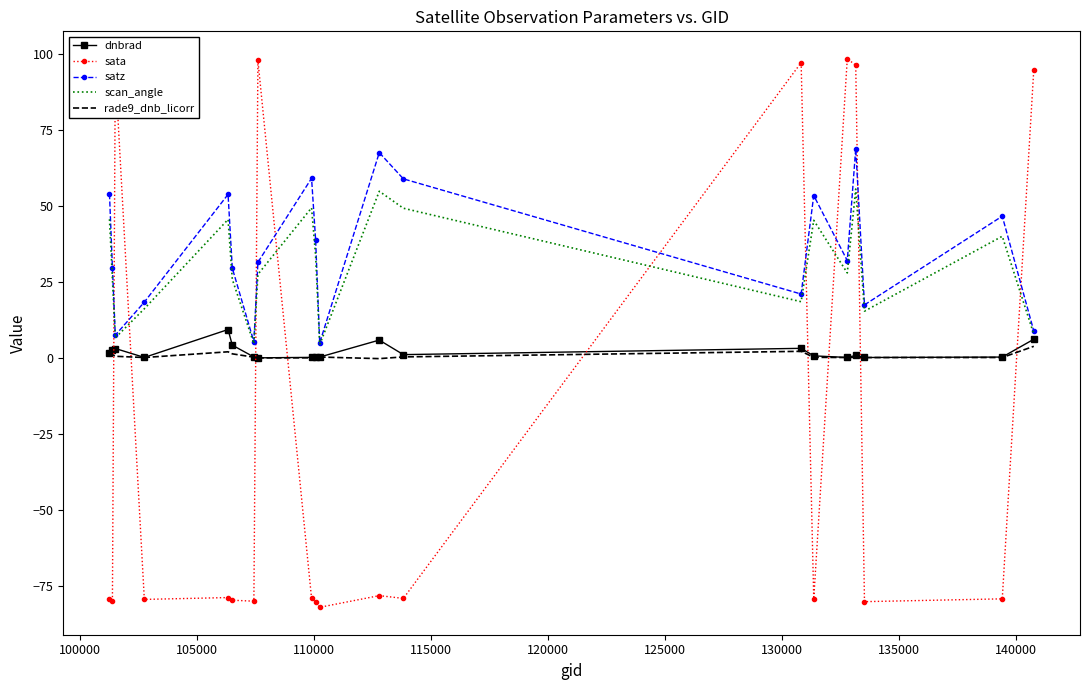

What is the maximum value for scan_angle?

55.7